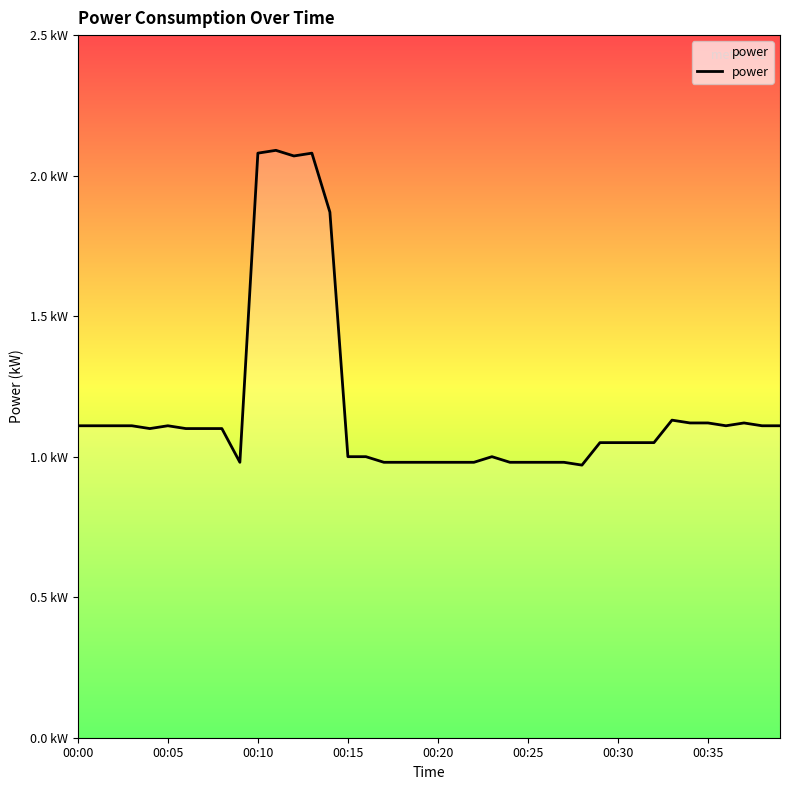

Does the chart have visible grid lines?

No